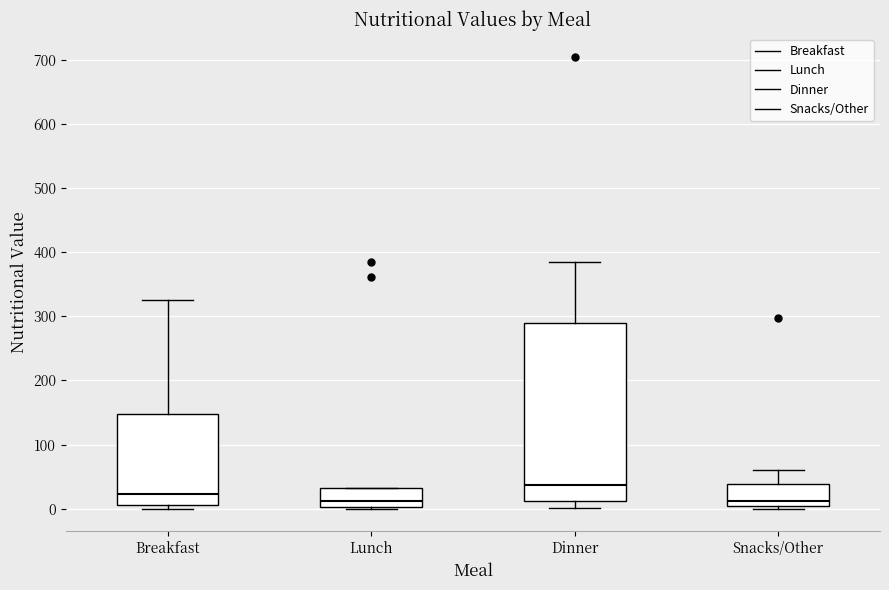

Which box's median line is the highest?

Dinner